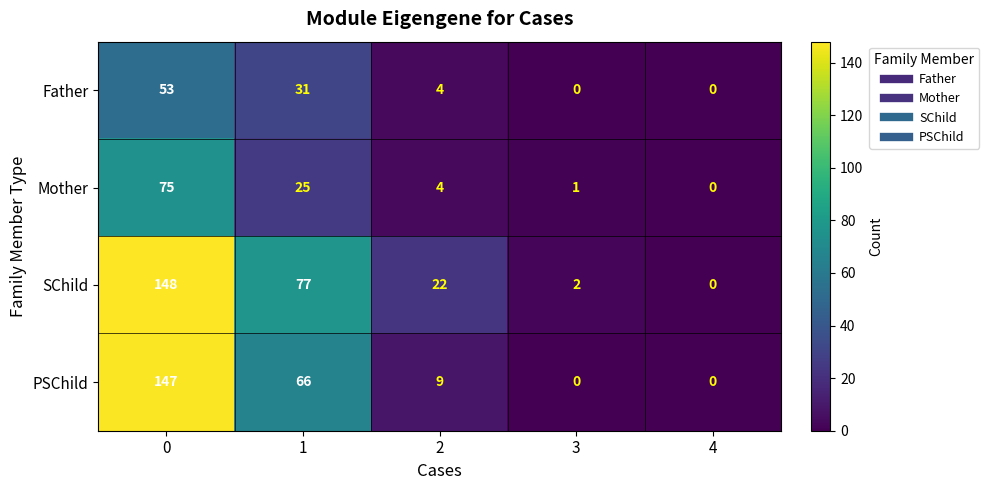

Rank the series by their maximum value, from highest to lowest.

SChild, PSChild, Mother, Father